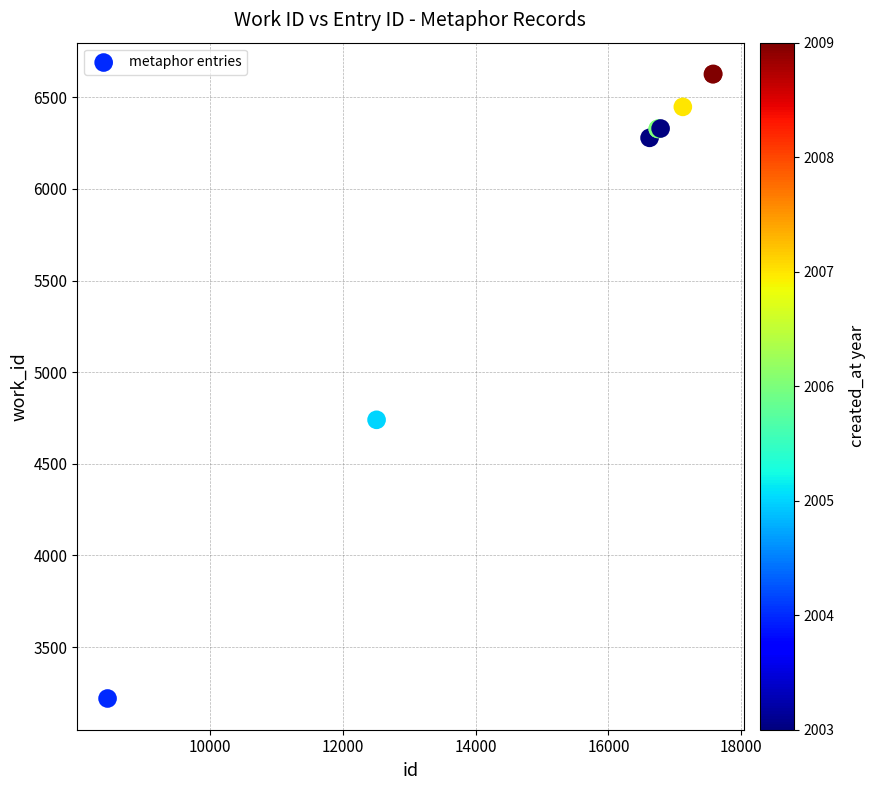

What Y value in the scatter plot is closest to 4923?

4740